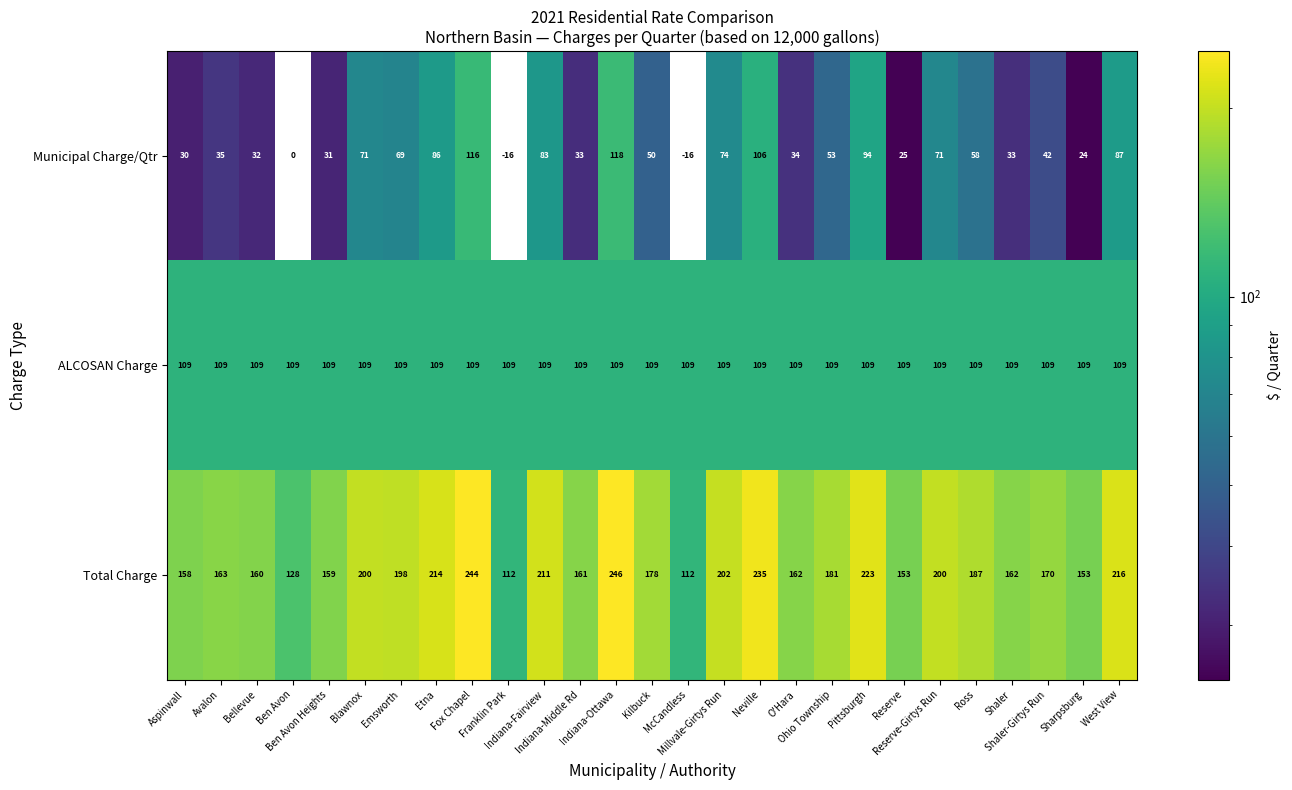

Rank the series by their maximum value, from highest to lowest.

Total Charge, Municipal Charge/Qtr, ALCOSAN Charge